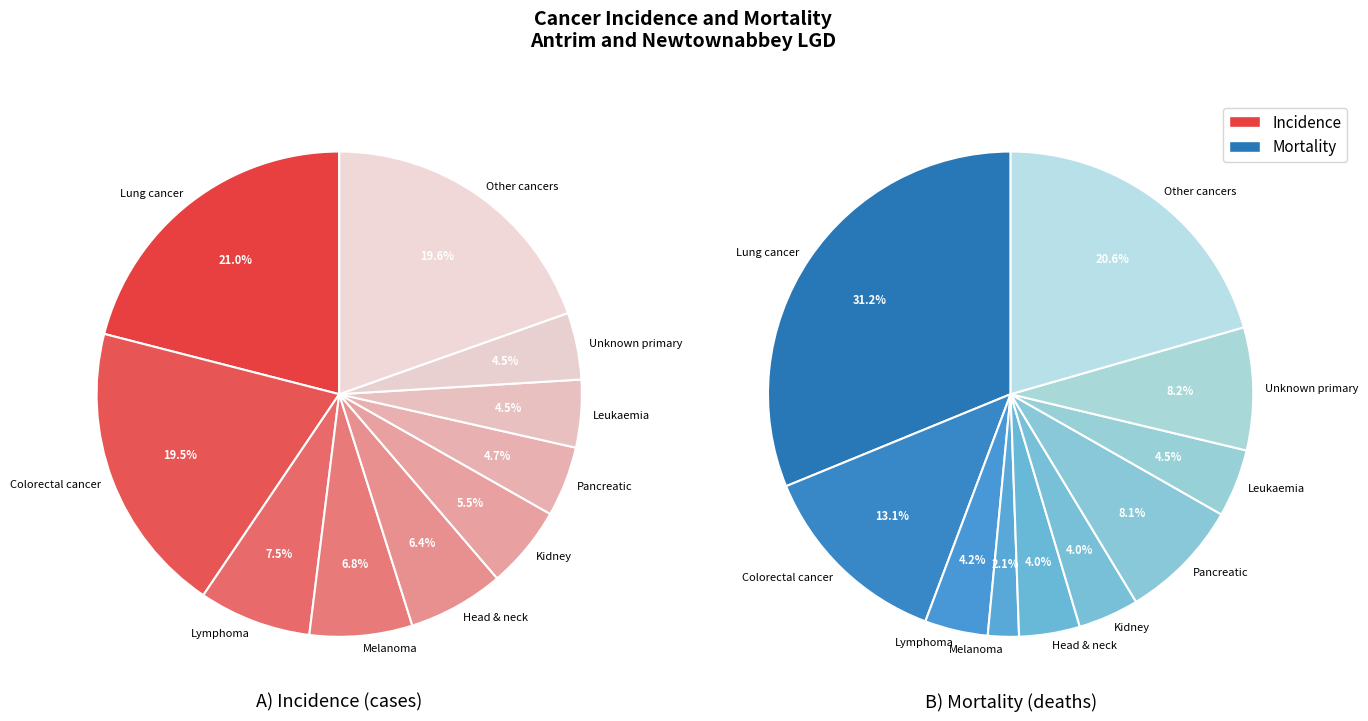

What is the total percentage of Kidney cancer and Leukaemia?

10.0%